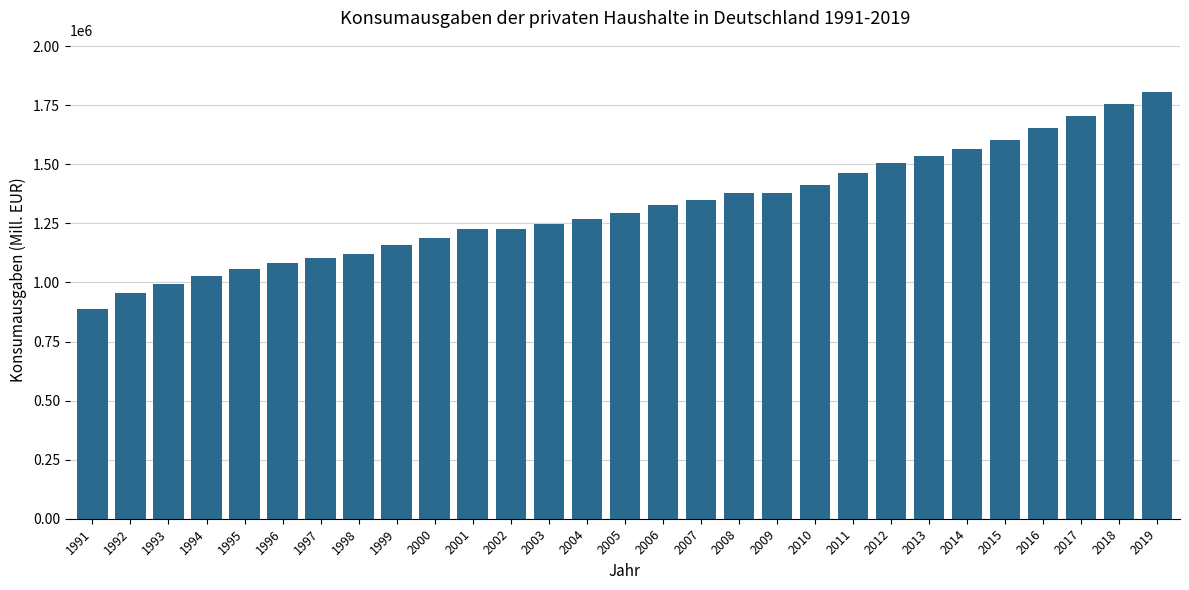

What is the value of the 26th bar from the left?

1653716